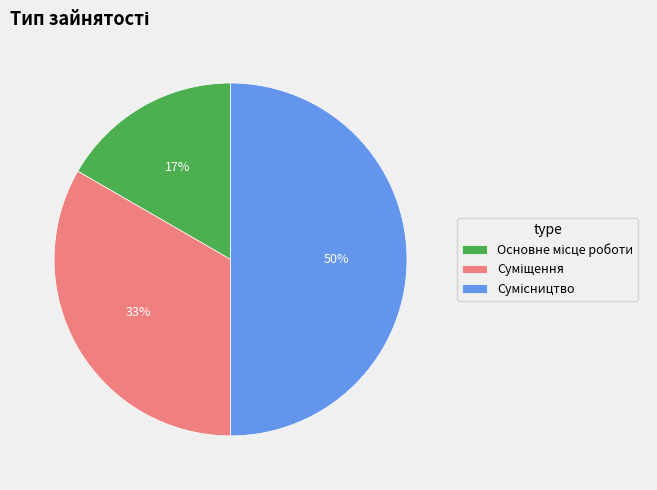

To the nearest percent, what is the difference between the largest and smallest slice percentages?

33%